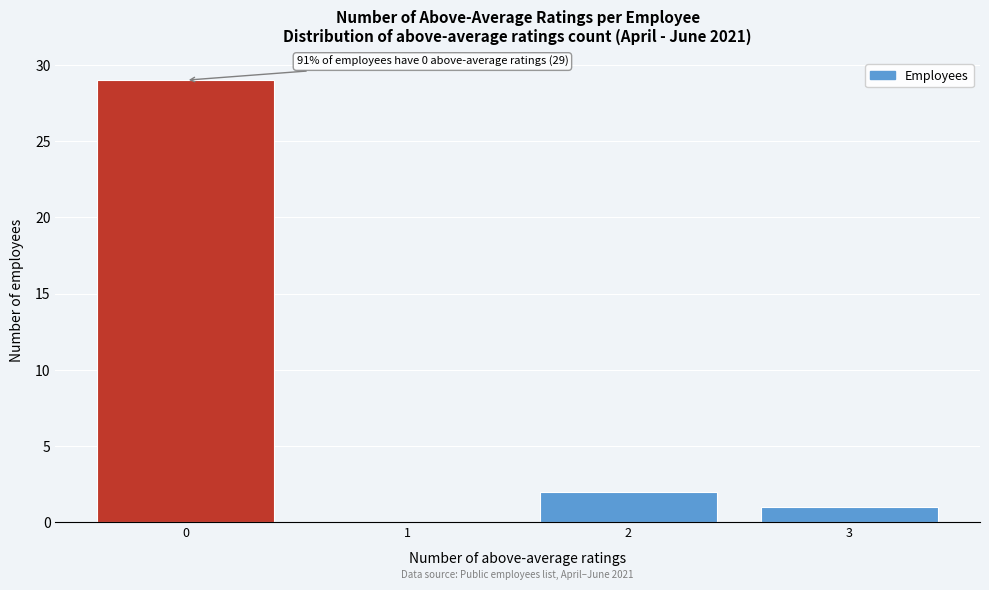

Which range on the x-axis has the tallest bar?

-0.5 to 0.5